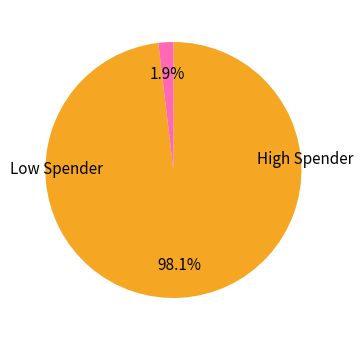

Is there a majority slice in this chart?

Yes